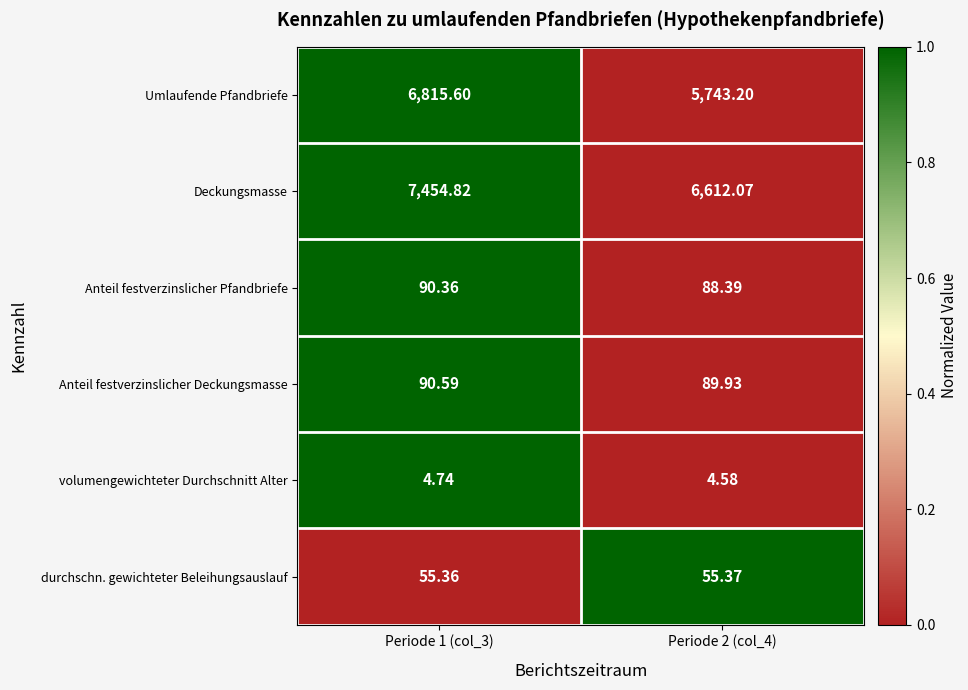

Is the value of Anteil festverzinslicher Pfandbriefe at Periode 1 (col_3) greater than the value of volumengewichteter Durchschnitt Alter at Periode 1 (col_3)?

Yes